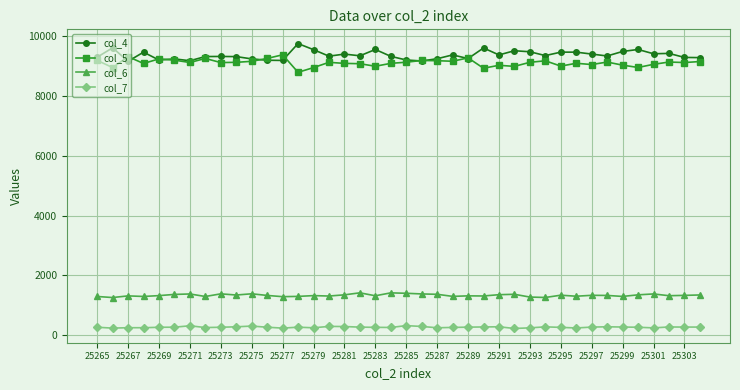

Does the chart display data point markers on the line(s)?

Yes